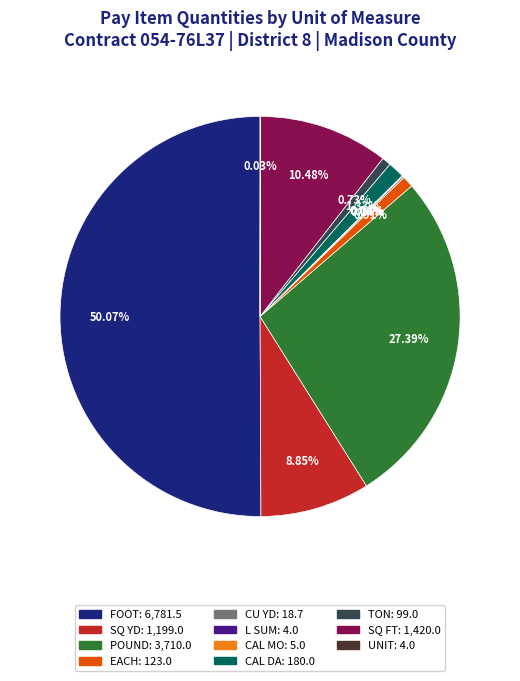

To the nearest percent, what is the difference between the largest and smallest slice percentages?

50%